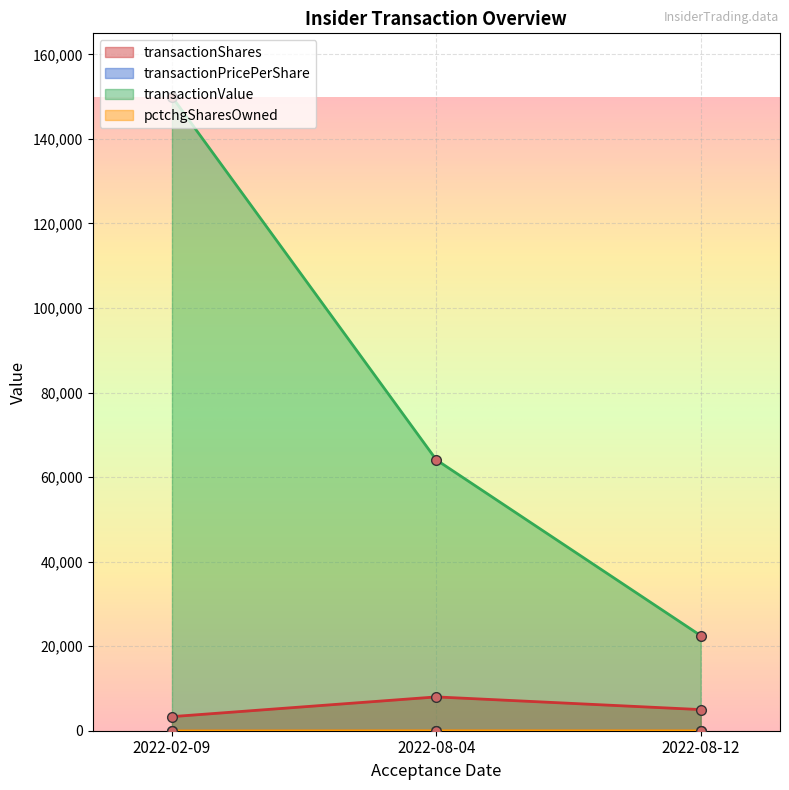

Which category has the lowest value across all series?

2022-08-12